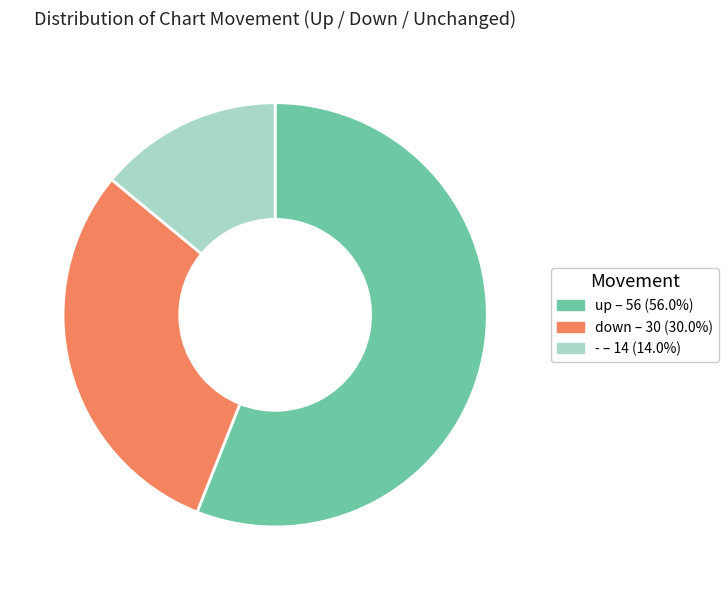

Rank the categories by value from lowest to highest.

-, down, up